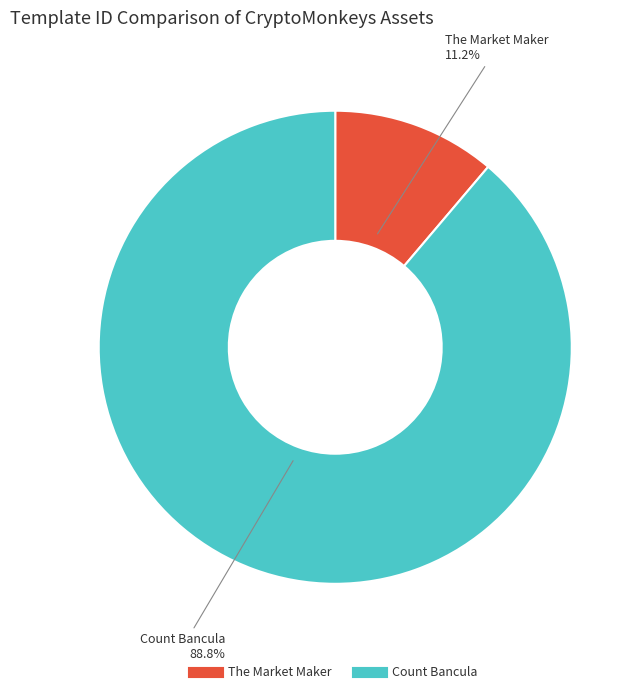

Is there a majority slice in this chart?

Yes